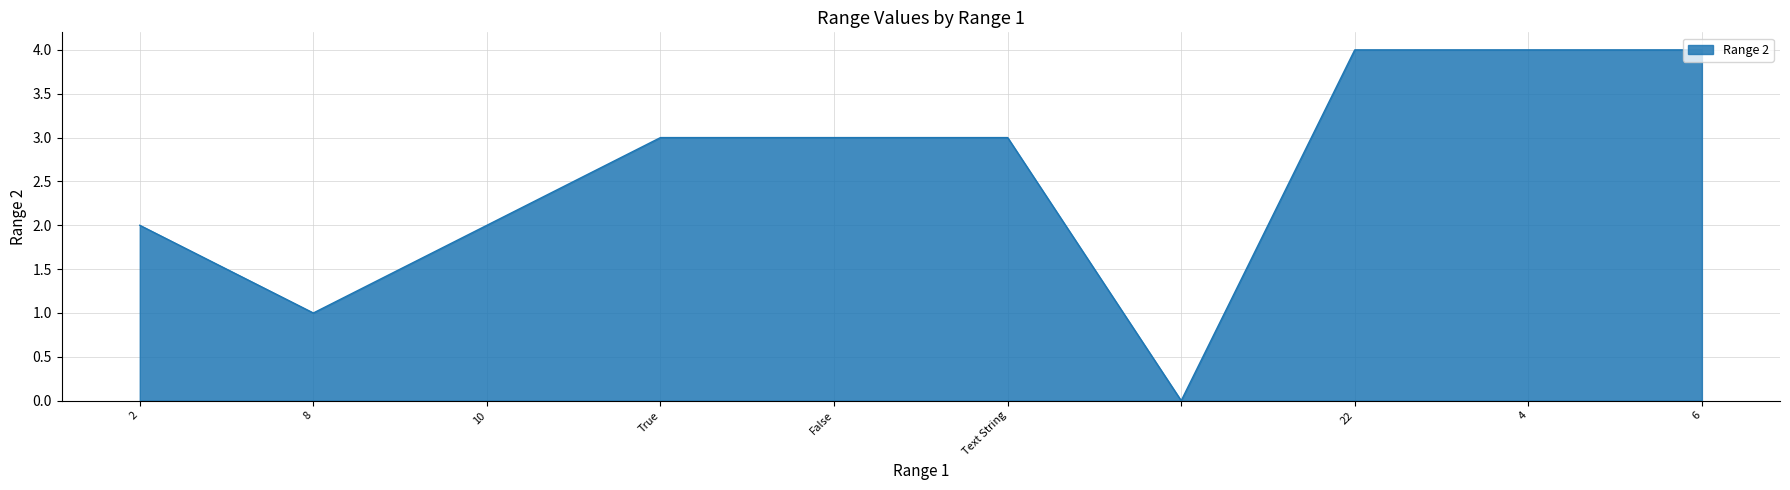

What is the maximum value shown in the chart?

4